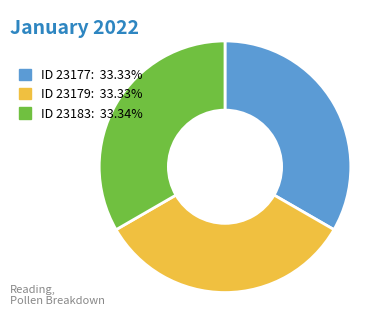

How many slices are in this pie chart?

3